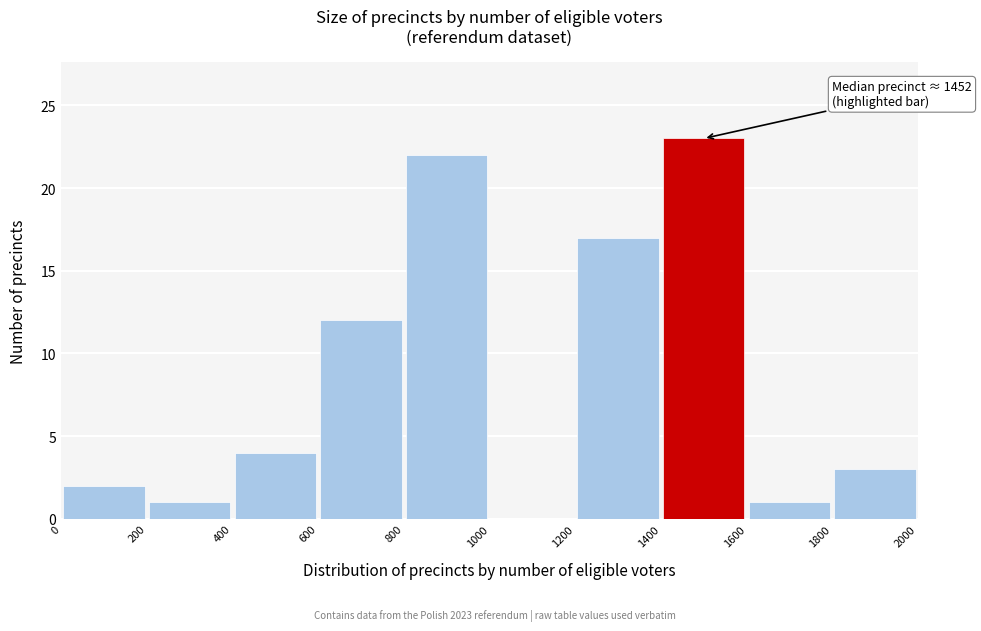

Which range on the x-axis has the tallest bar?

1400 to 1600